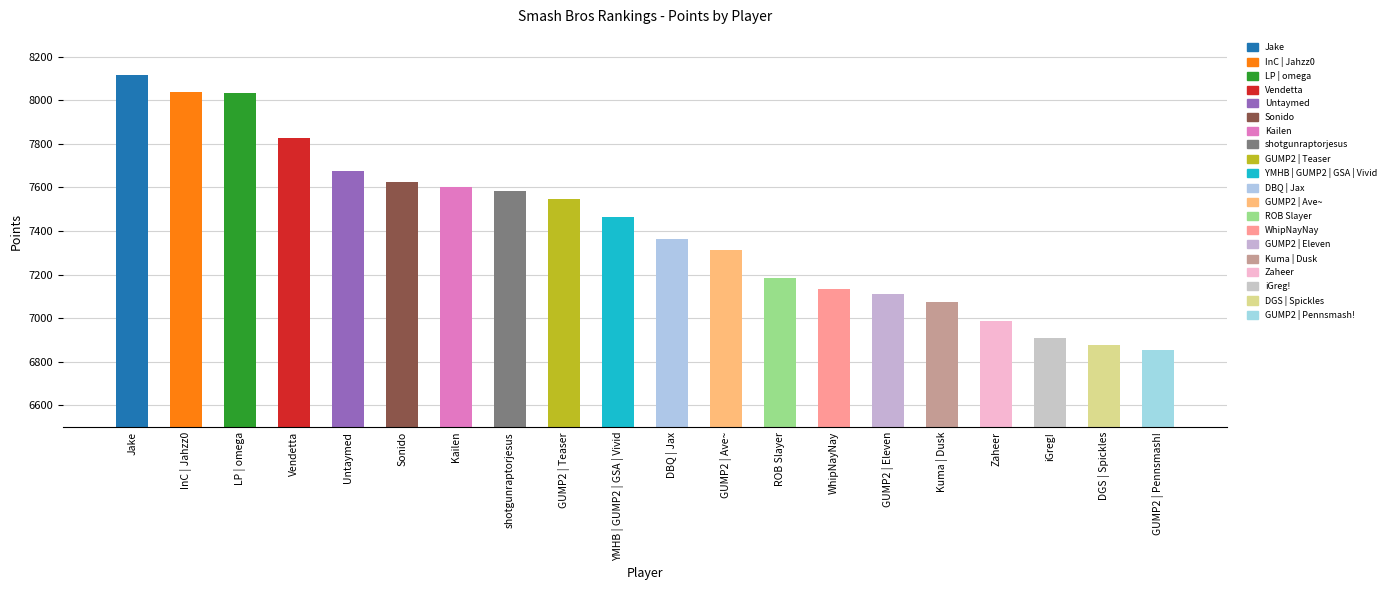

What is the change in value from InC | Jahzz0 to DBQ | Jax?

-675